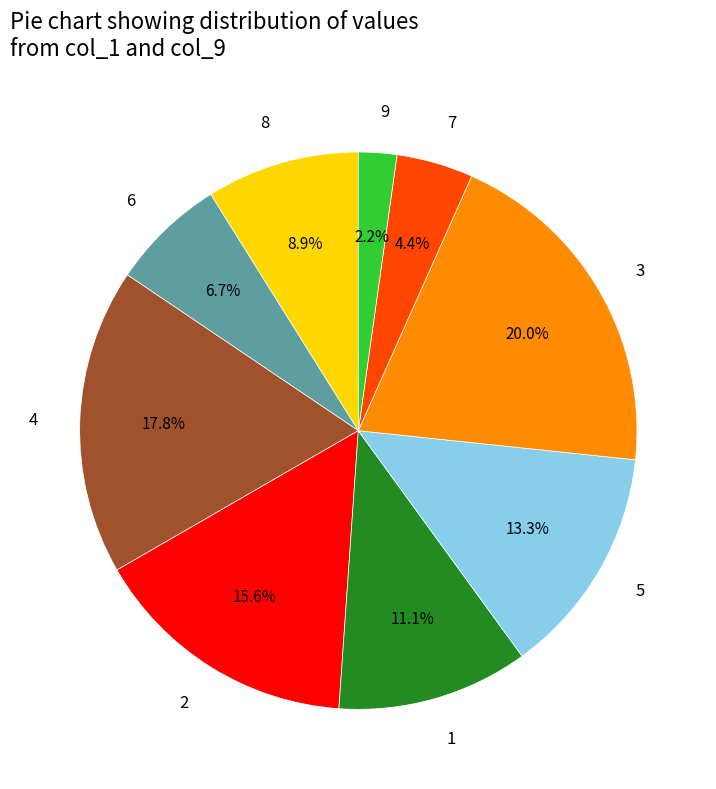

How many segments does this pie chart have?

9